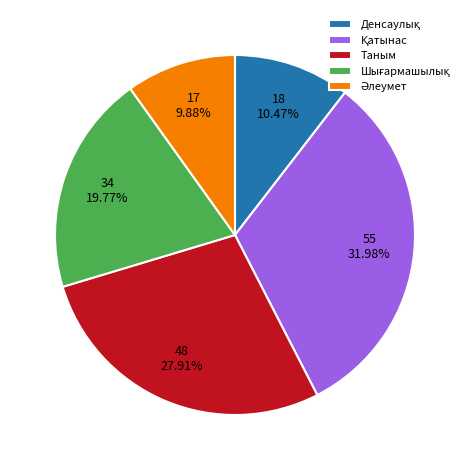

Does Таным account for over 50% of the chart?

No